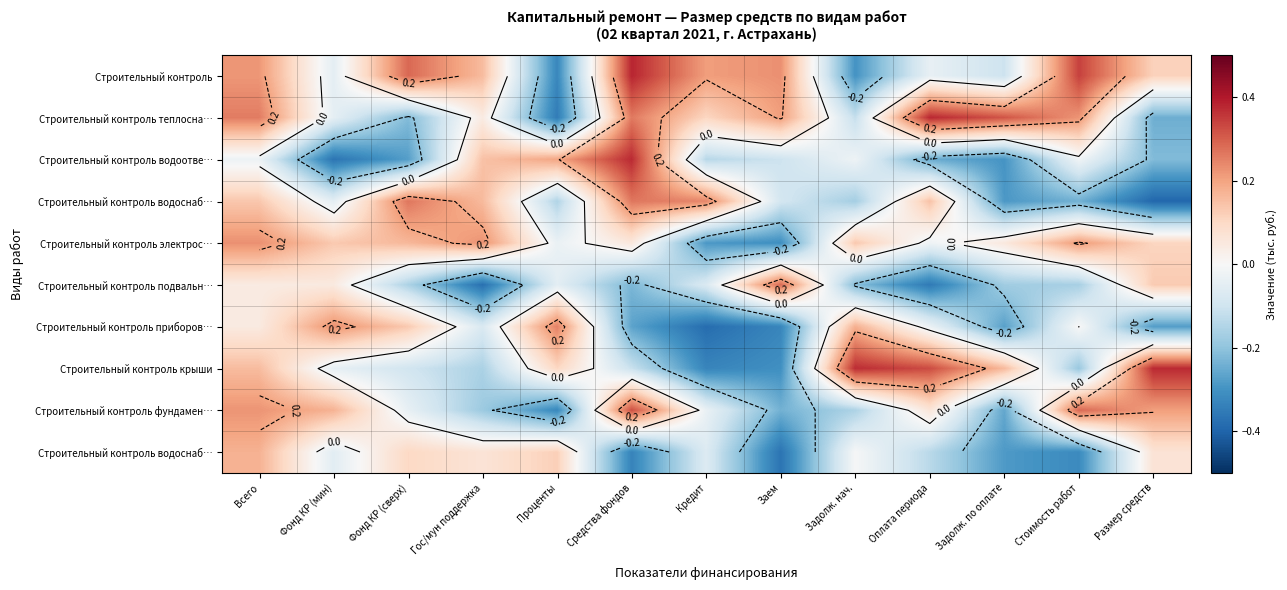

How many distinct data groups are displayed?

10